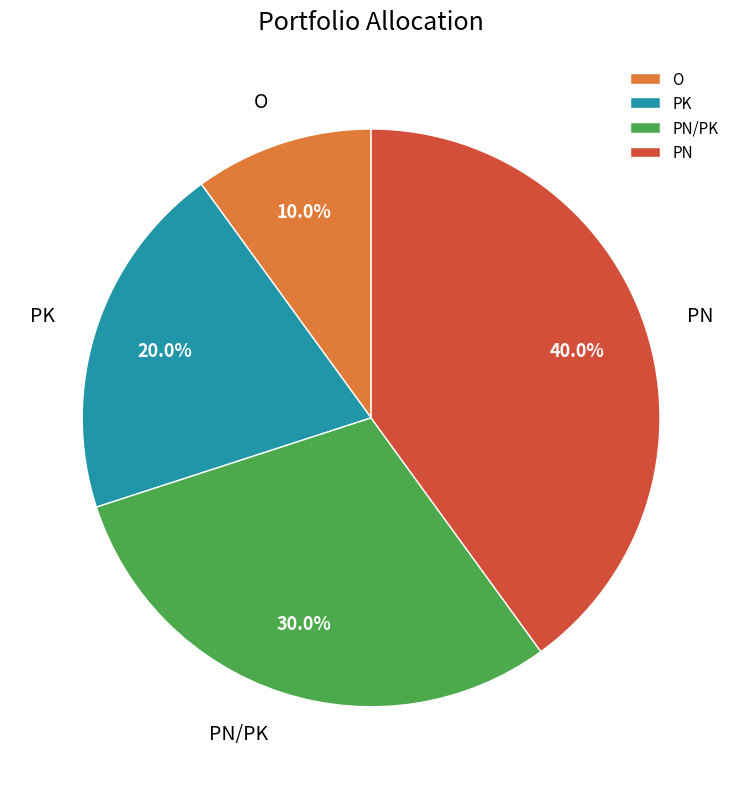

What portion of the pie excludes PN/PK?

70.0%